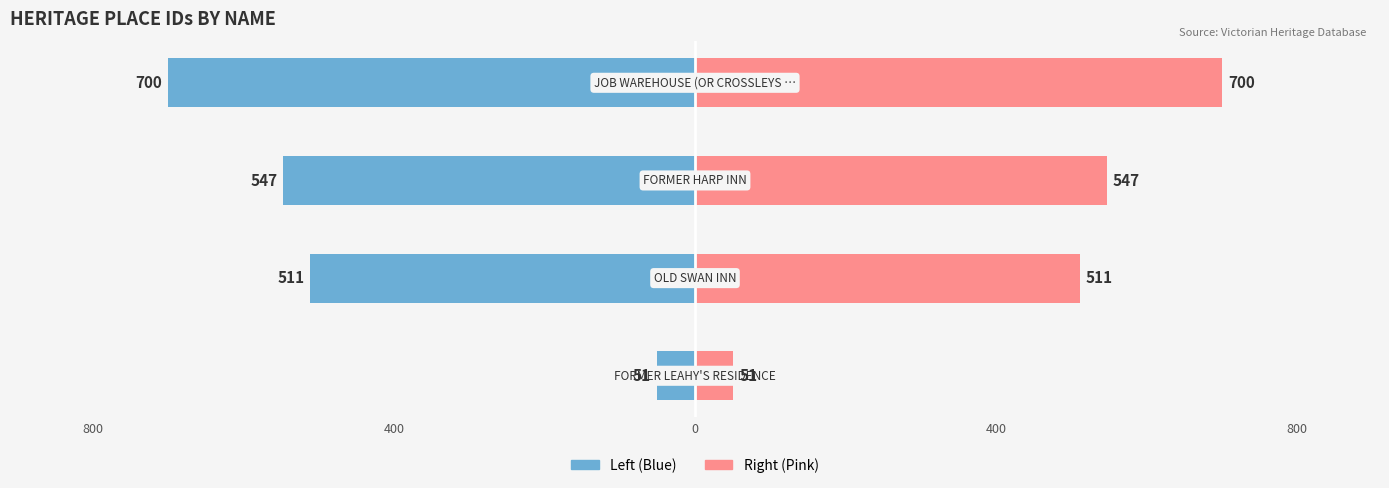

How many values in the ID (left) series are below -511?

2